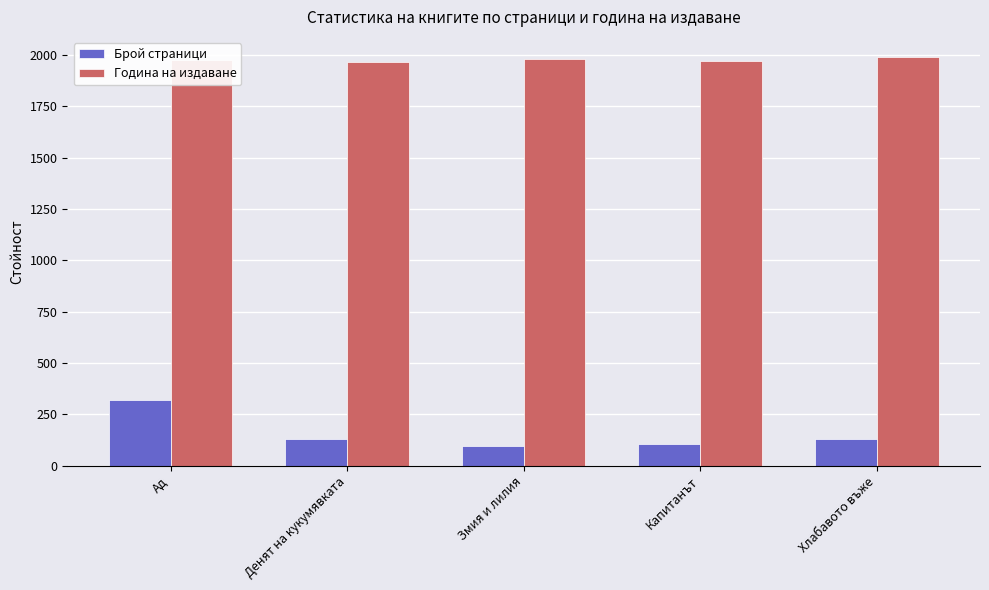

Which category has the highest value in the Брой страници series?

Ад